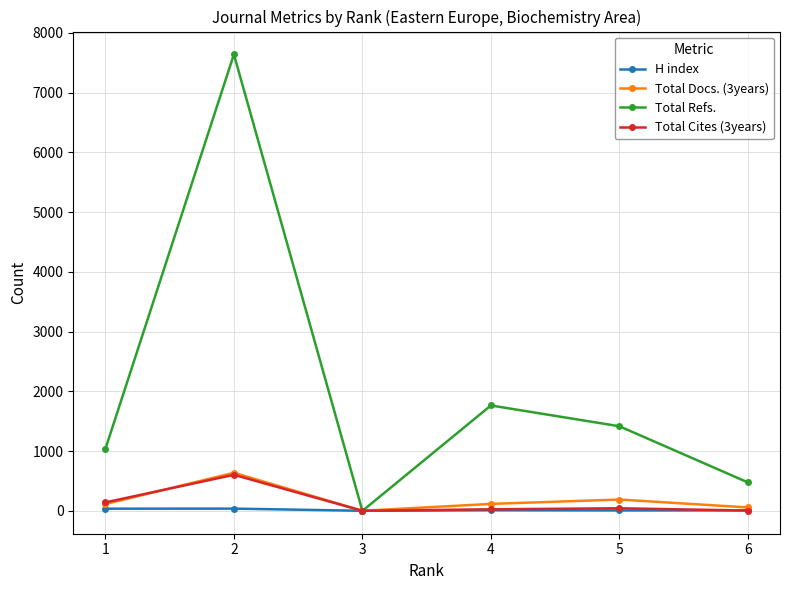

Is it true that Total Docs. (3years) equals 58 at 6?

True